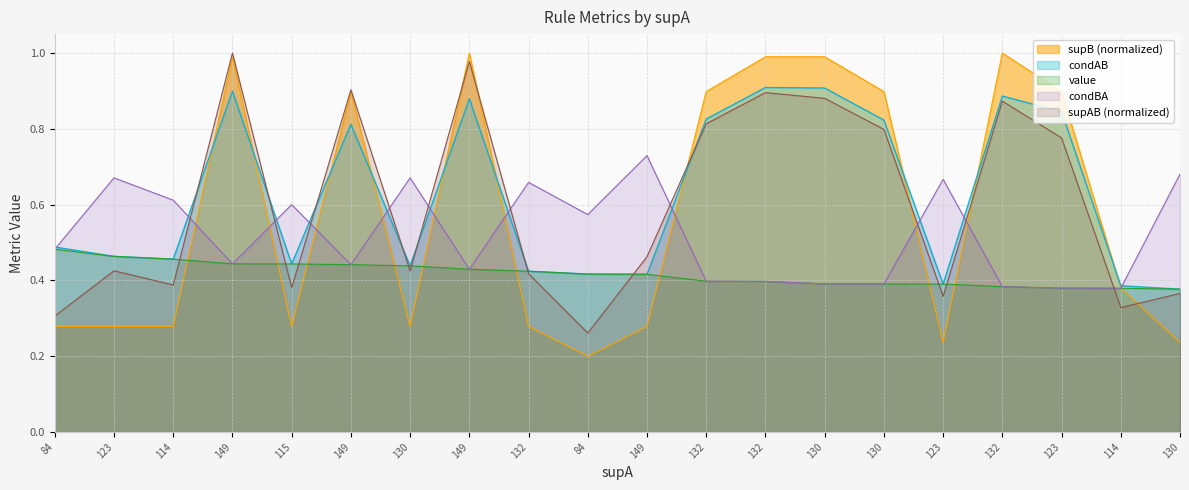

What is the label of the 6th point from the right?

130